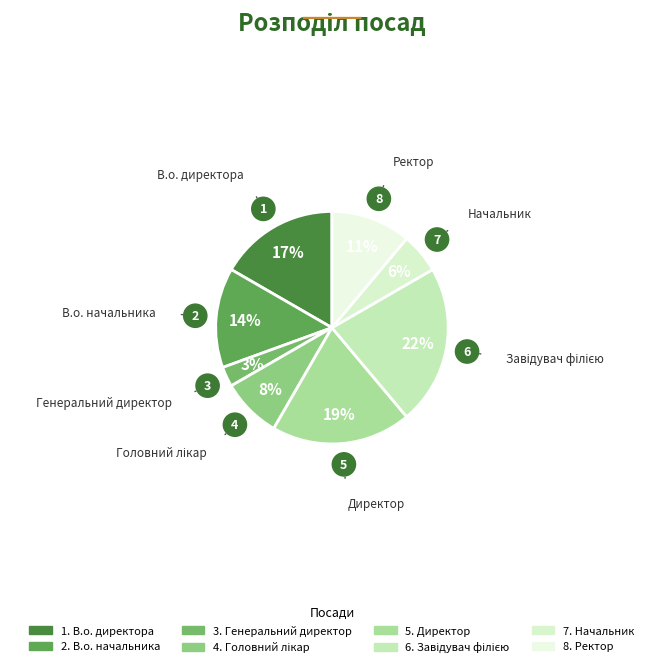

How many segments does this pie chart have?

8